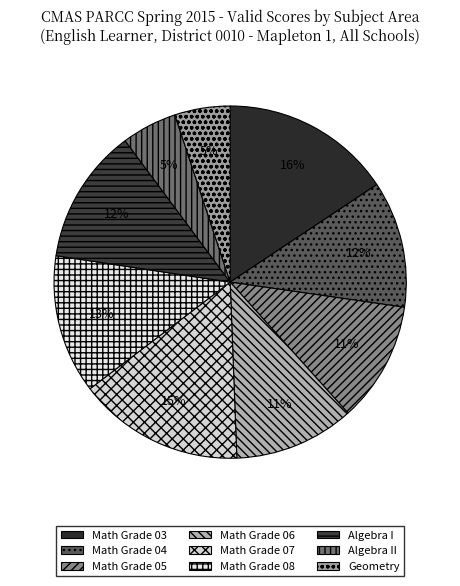

What is the ratio of the value at Math Grade 07 to the value at Algebra I?

1.2